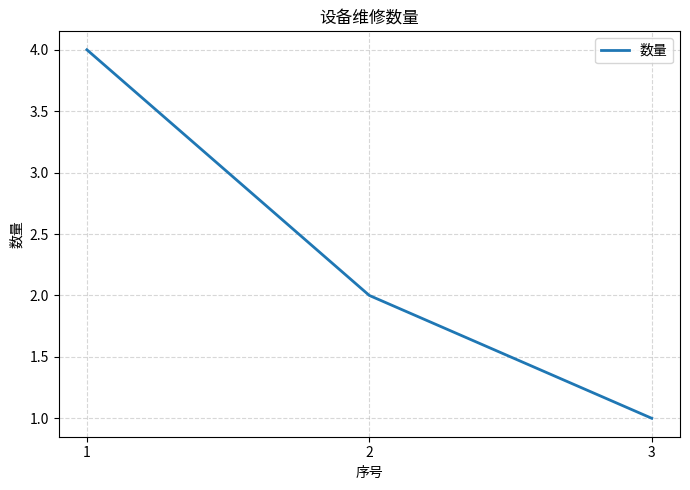

Approximately how many times larger is the value at 2 compared to 1?

0.5